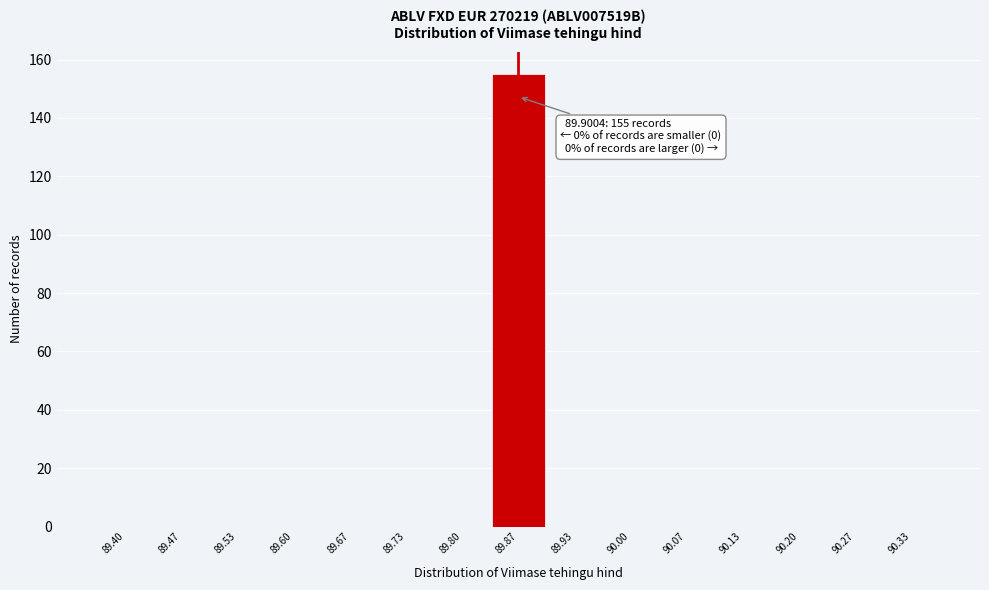

Reading right to left, what are all the values shown in this chart?

90.33=0	90.27=0	90.20=0	90.13=0	90.07=0	90.00=0	89.93=0	89.87=155	89.80=0	89.73=0	89.67=0	89.60=0	89.53=0	89.47=0	89.40=0